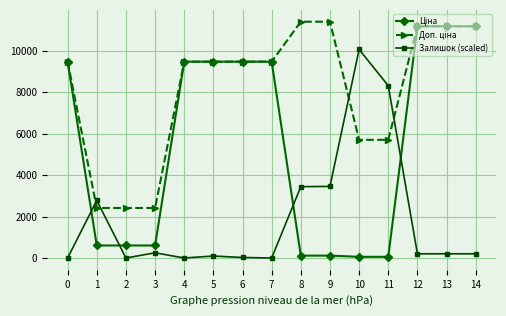

Does the chart display data point markers on the line(s)?

Yes